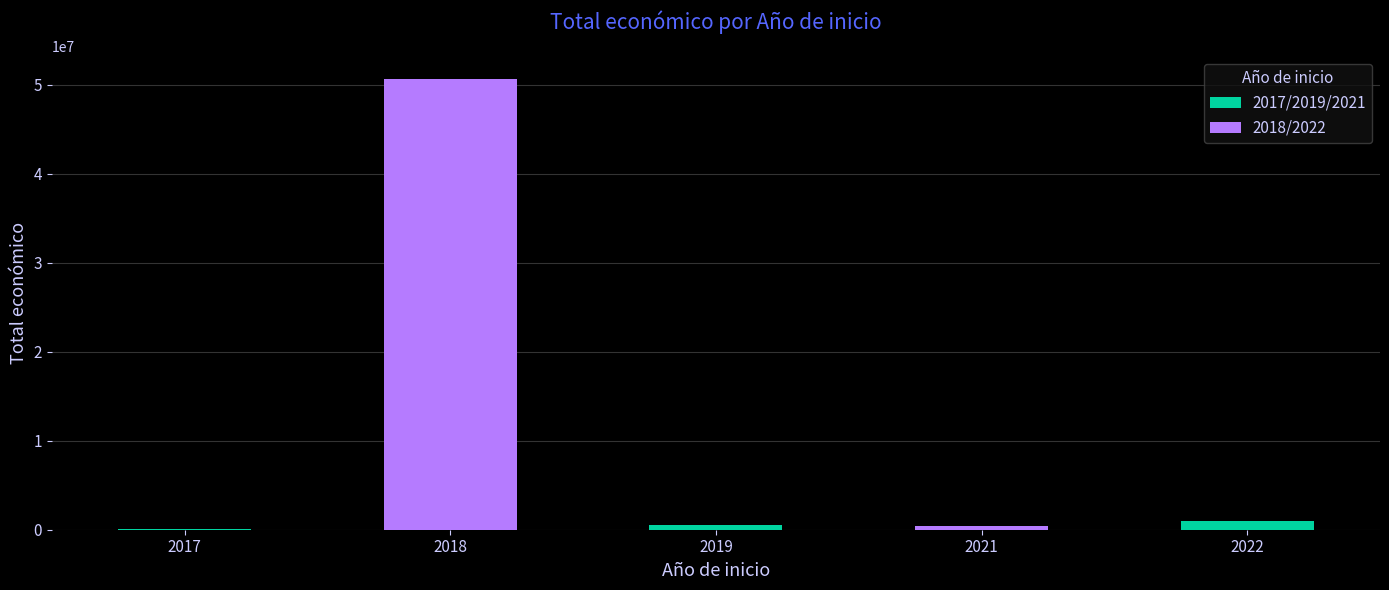

The chart shows a value of 91912 at 2017. True or false?

True